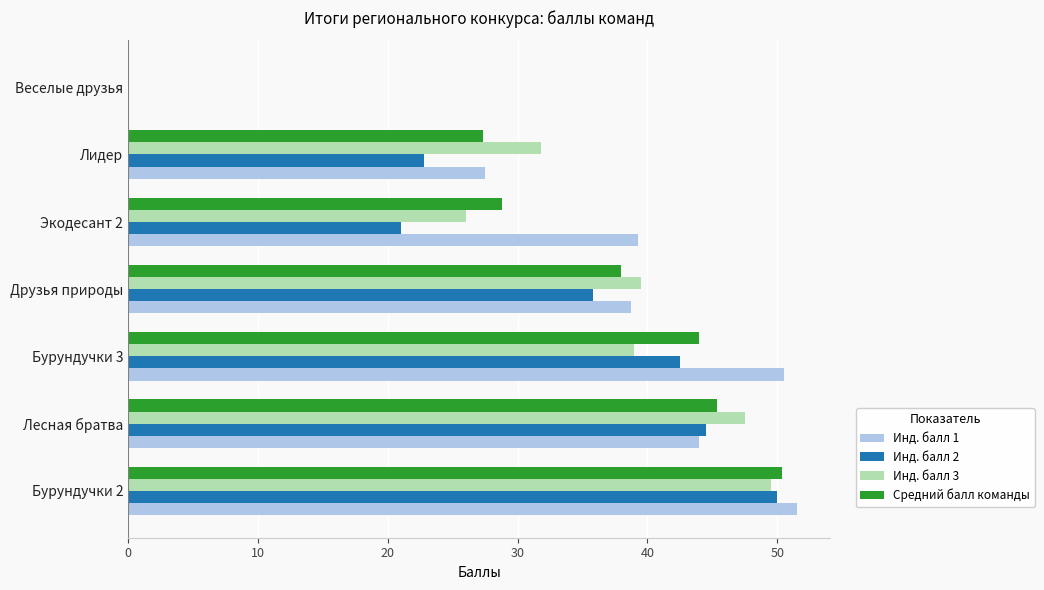

Is it true that Инд. балл 1 equals 39.3 at Экодесант 2?

True